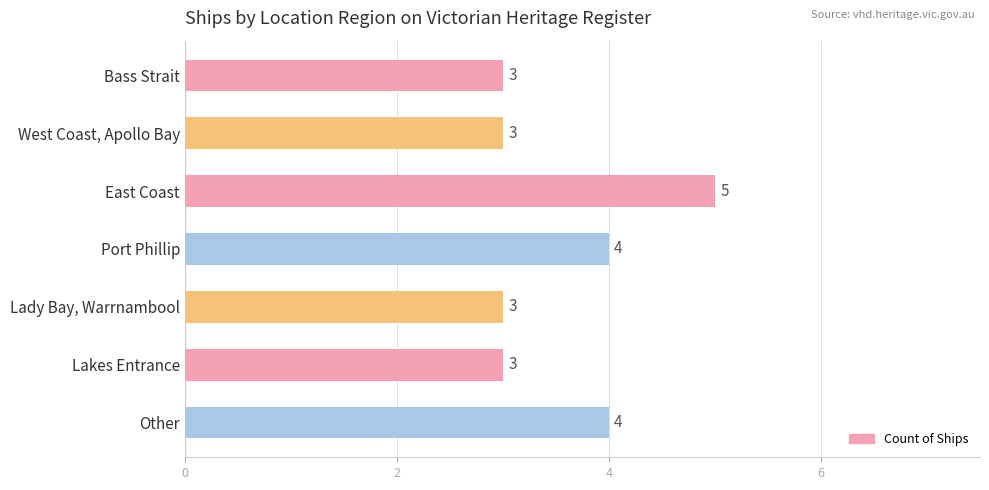

What is the ratio of the value at Port Phillip to the value at Lady Bay, Warrnambool?

1.3